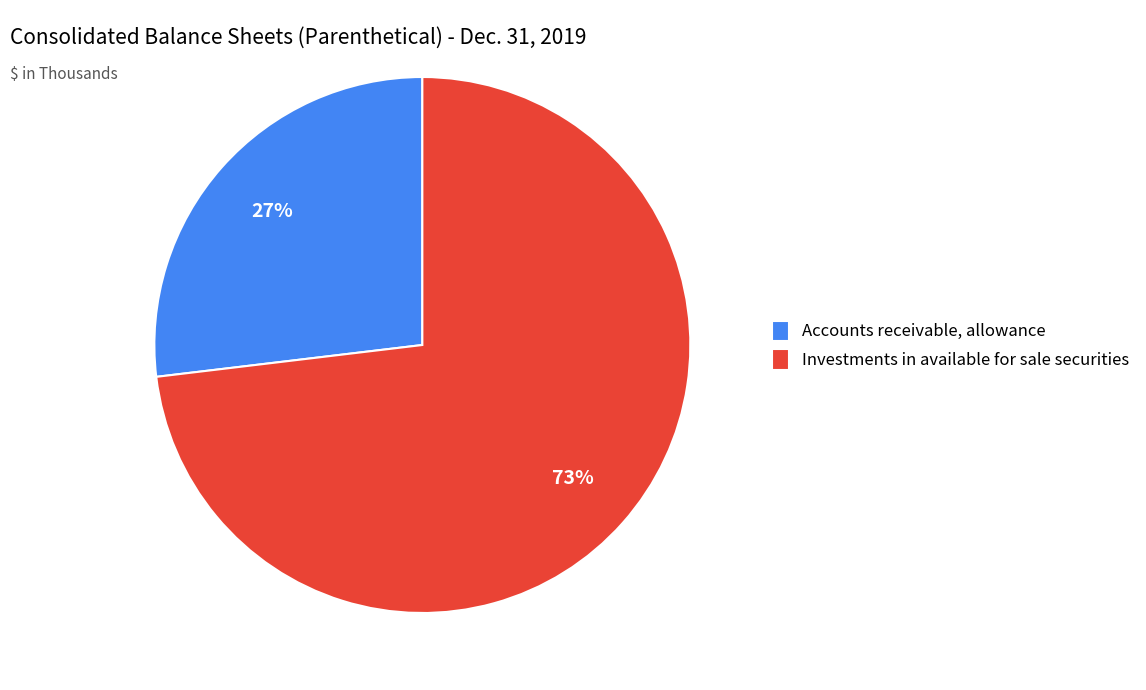

Which slice is the largest?

Investments in available for sale securities